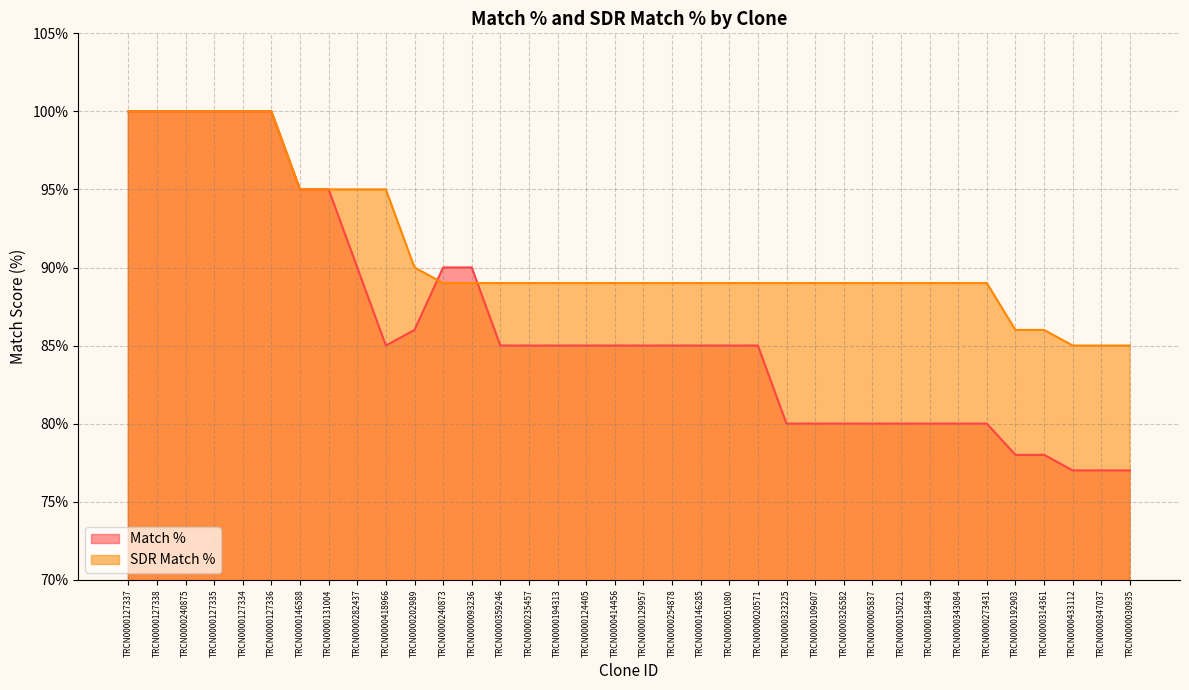

At which label is SDR Match % closest to 92?

TRCN0000202989